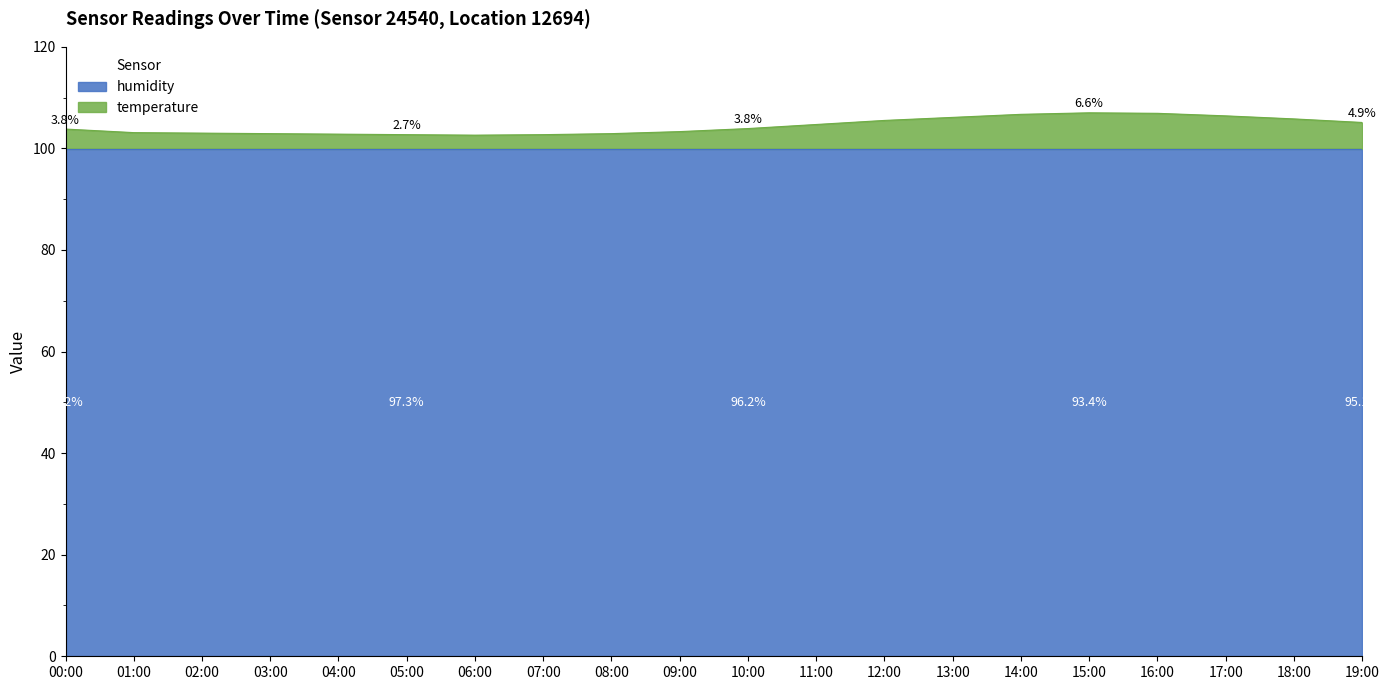

At which label does the data first exceed 103?

00:00